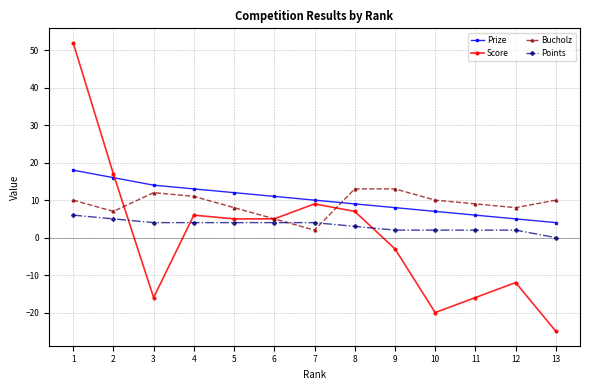

Reading right to left, what are all the values shown in this chart?

Prize: 13=4	12=5	11=6	10=7	9=8	8=9	7=10	6=11	5=12	4=13	3=14	2=16	1=18
Score: 13=-25	12=-12	11=-16	10=-20	9=-3	8=7	7=9	6=5	5=5	4=6	3=-16	2=17	1=52
Bucholz: 13=10	12=8	11=9	10=10	9=13	8=13	7=2	6=5	5=8	4=11	3=12	2=7	1=10
Points: 13=0	12=2	11=2	10=2	9=2	8=3	7=4	6=4	5=4	4=4	3=4	2=5	1=6